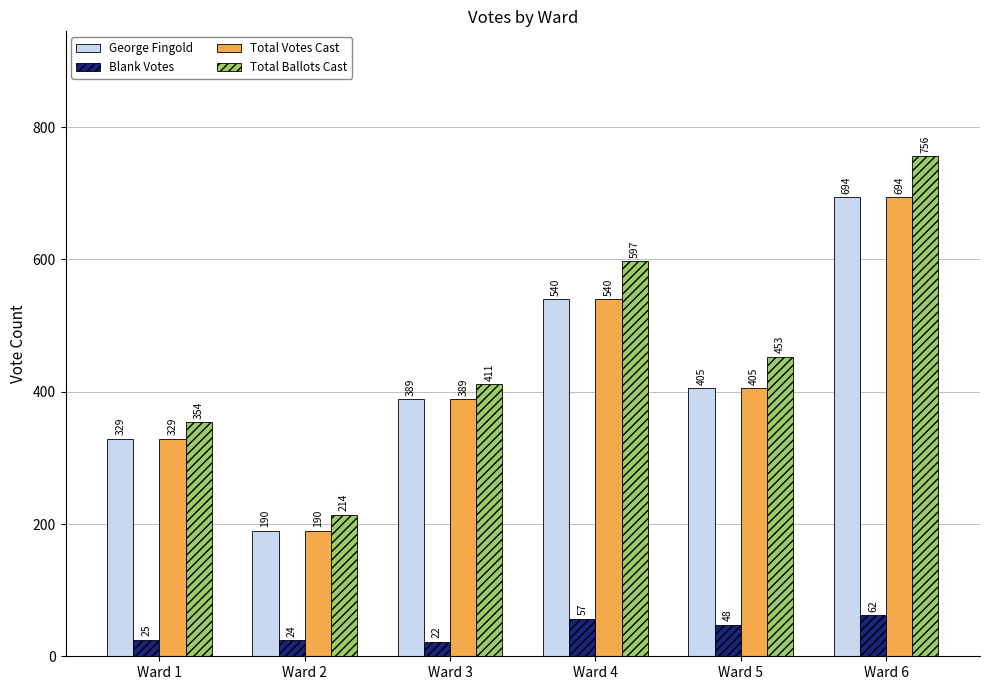

Reading left to right, transcribe all the data shown in this chart.

George Fingold: 329	190	389	540	405	694
Blank Votes: 25	24	22	57	48	62
Total Votes Cast: 329	190	389	540	405	694
Total Ballots Cast: 354	214	411	597	453	756